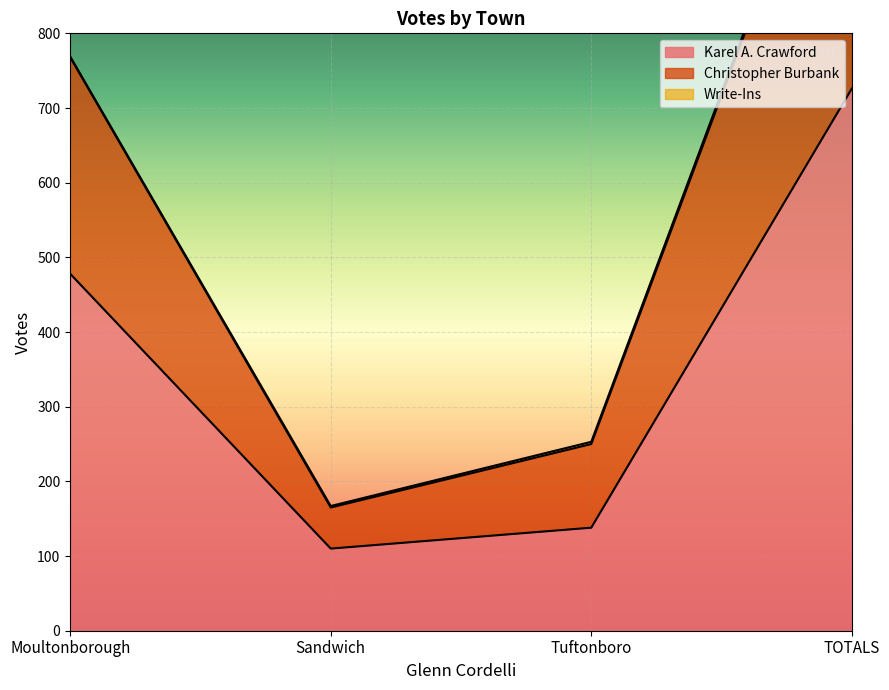

What position from the right is Moultonborough?

4